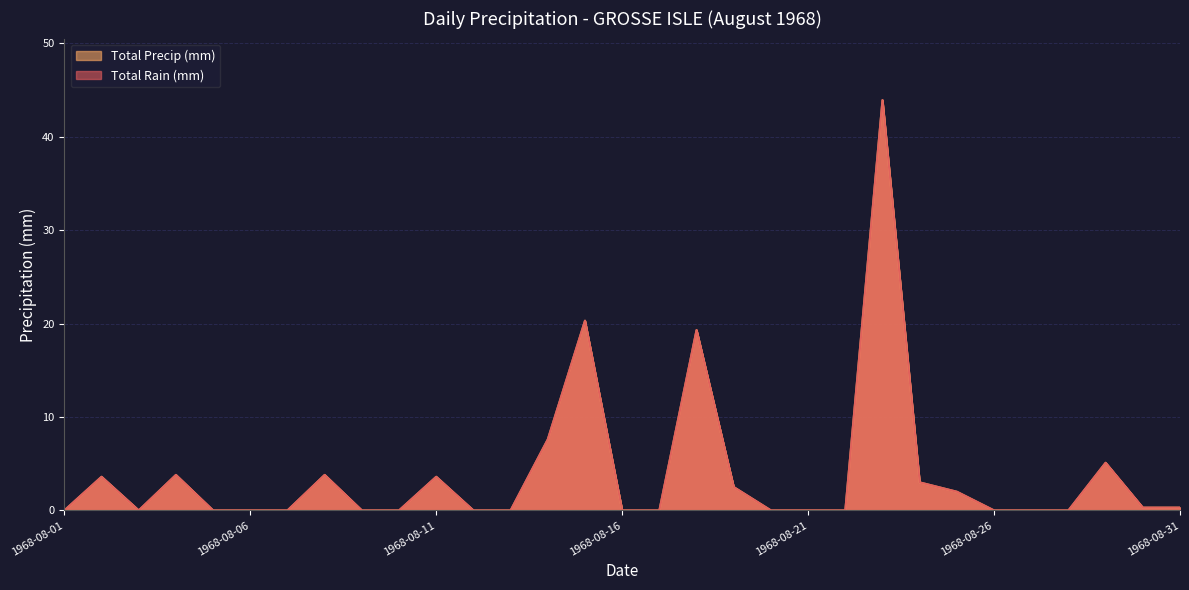

What is the difference between the Total Precip (mm) values at 1968-08-28 and 1968-08-31?

0.3